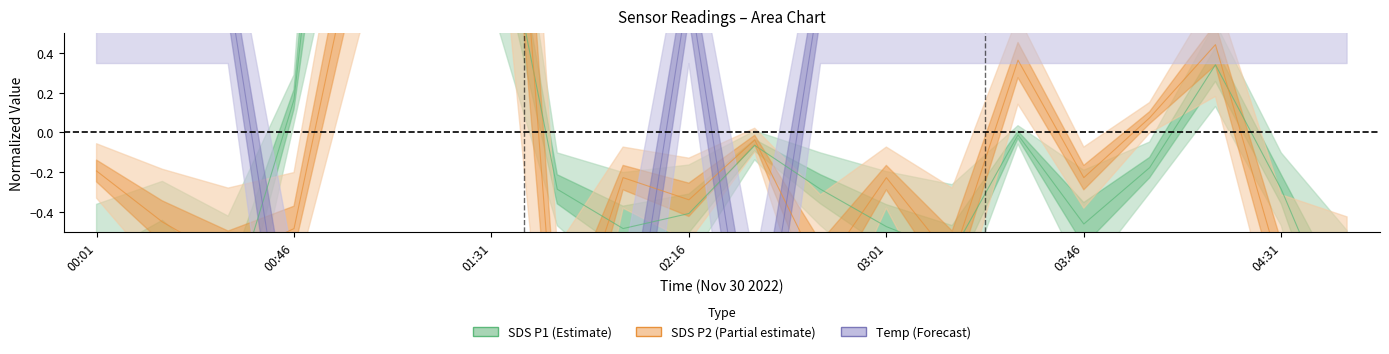

How many values in the Temp_center series exceed 0?

13